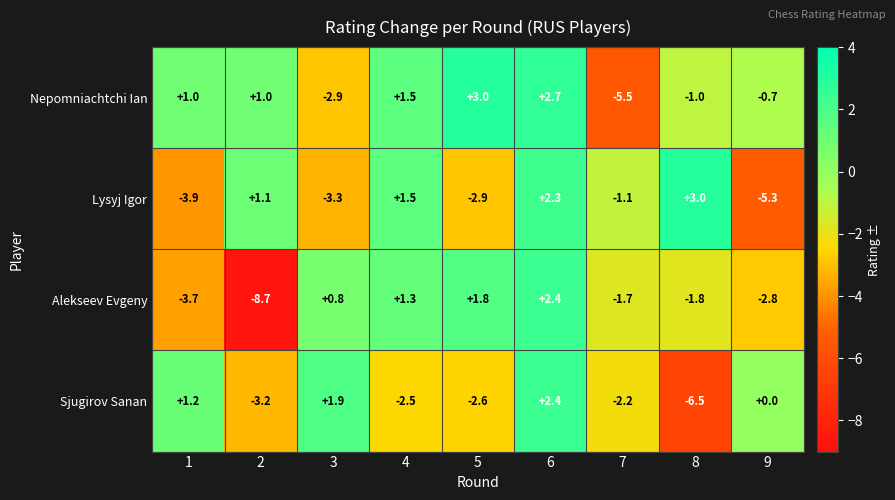

Which category has the highest value in the Lysyj Igor series?

8